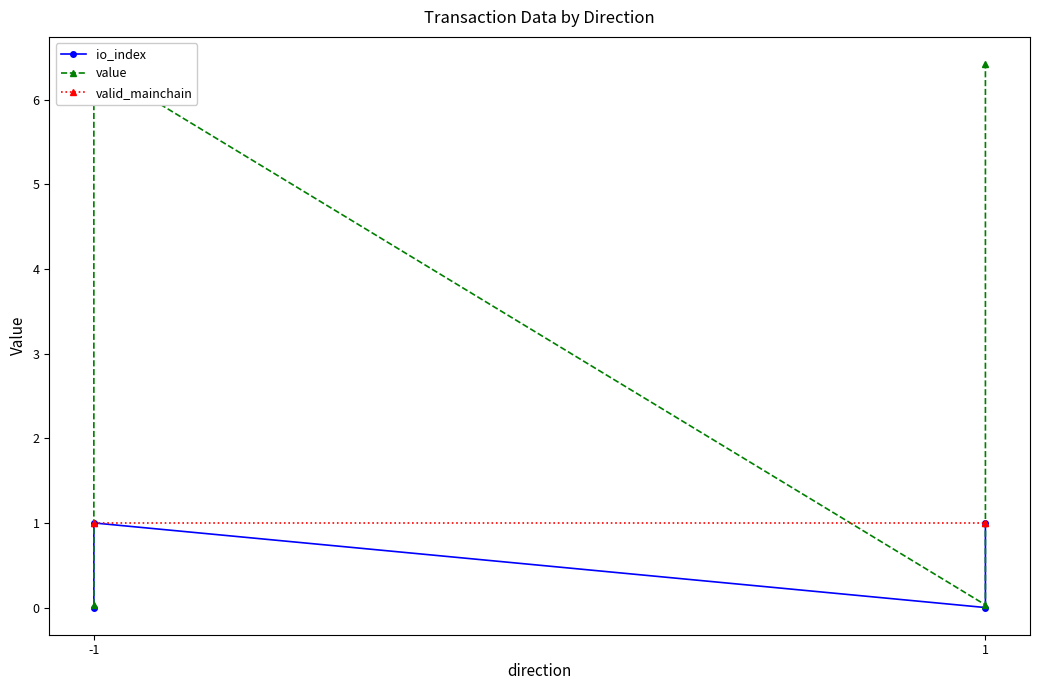

Reading left to right, extract all data points from this chart.

io_index: 0.0	1.0	0.0	1.0
value: 0.0	6.4	0.0	6.4
valid_mainchain: 1.0	1.0	1.0	1.0